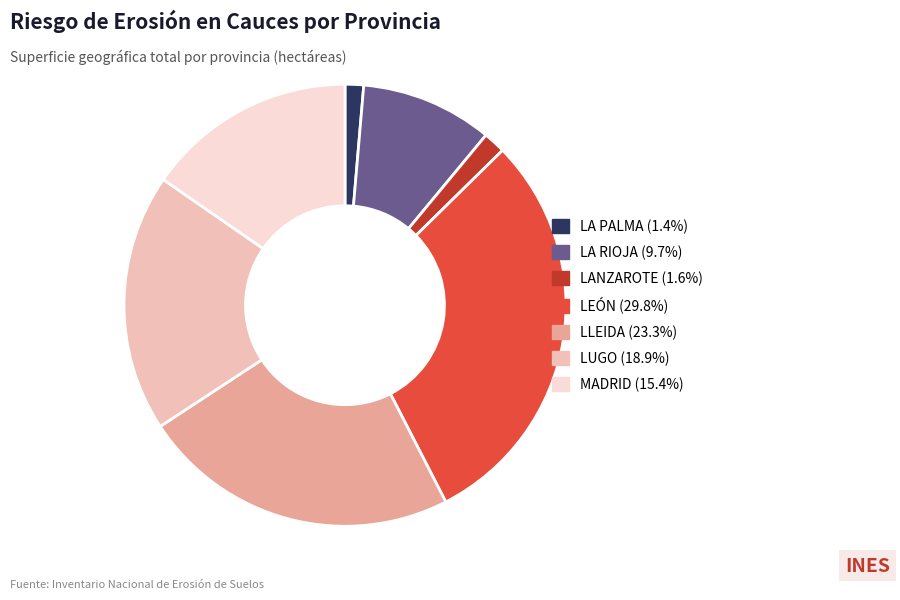

Is there a majority slice in this chart?

No